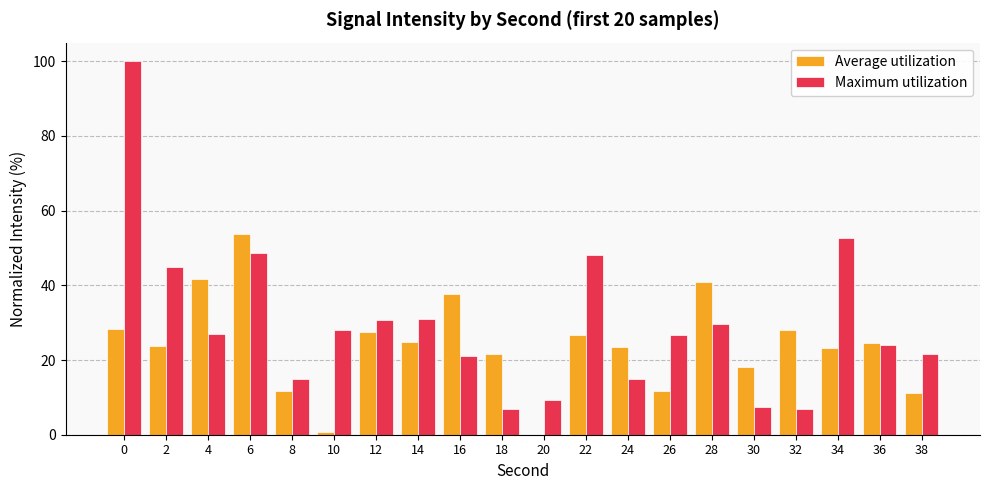

What is the average value of the Average utilization series?

24.0